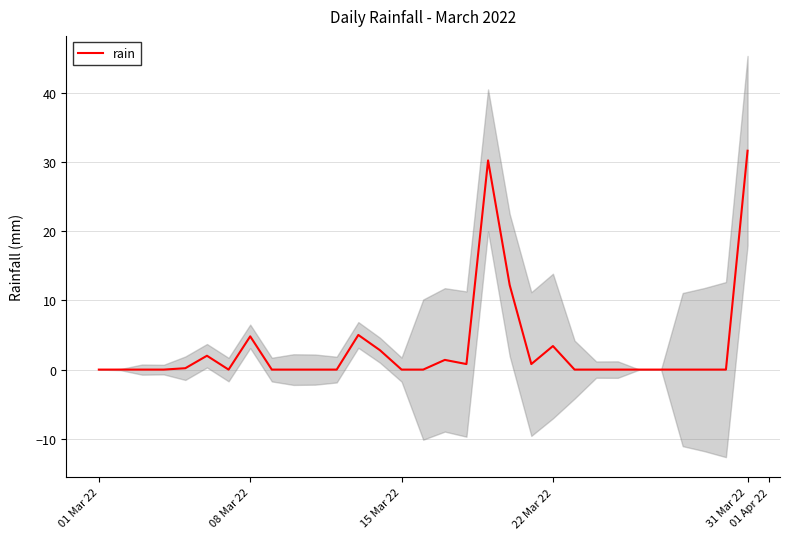

What is the average value?

3.1